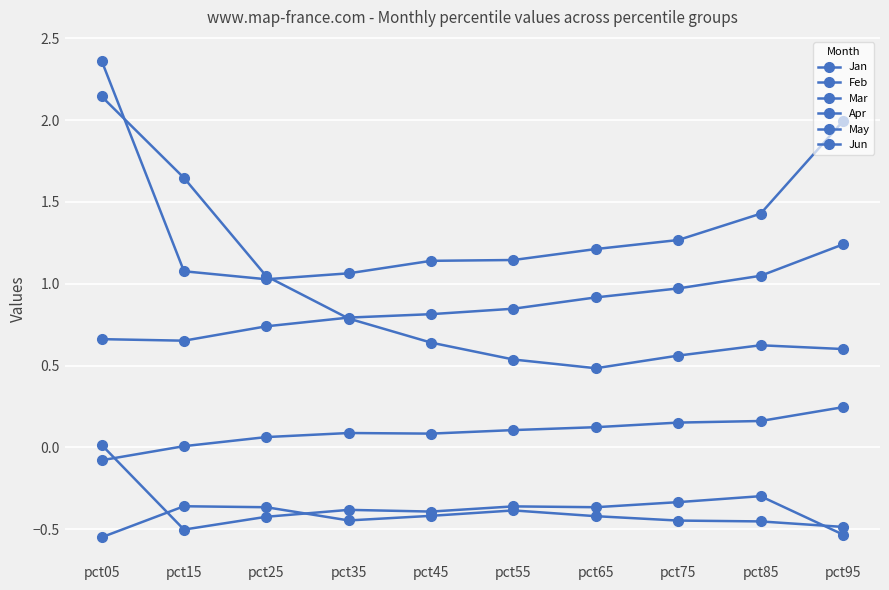

How many distinct data groups are displayed?

6